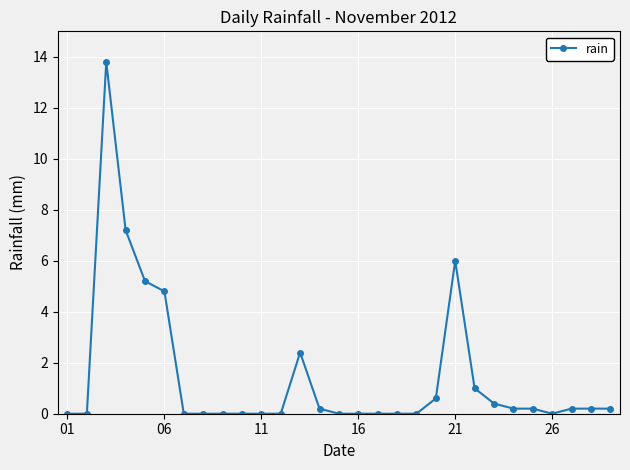

What is the value of the 13th point from the left?

2.4